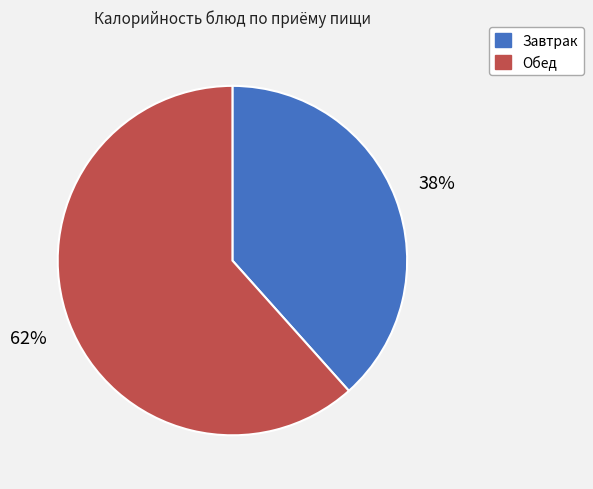

How many slices are in this pie chart?

2